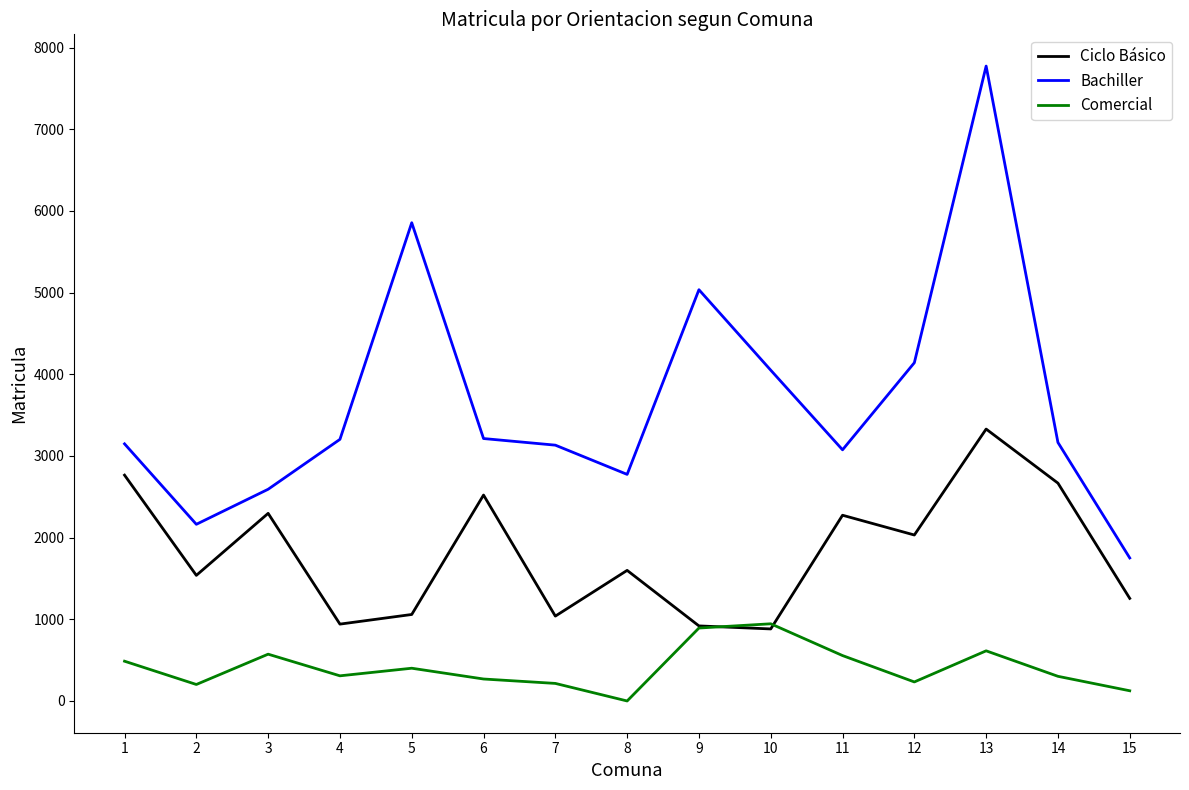

True or false: Comercial has a value of 447 at 8.

False